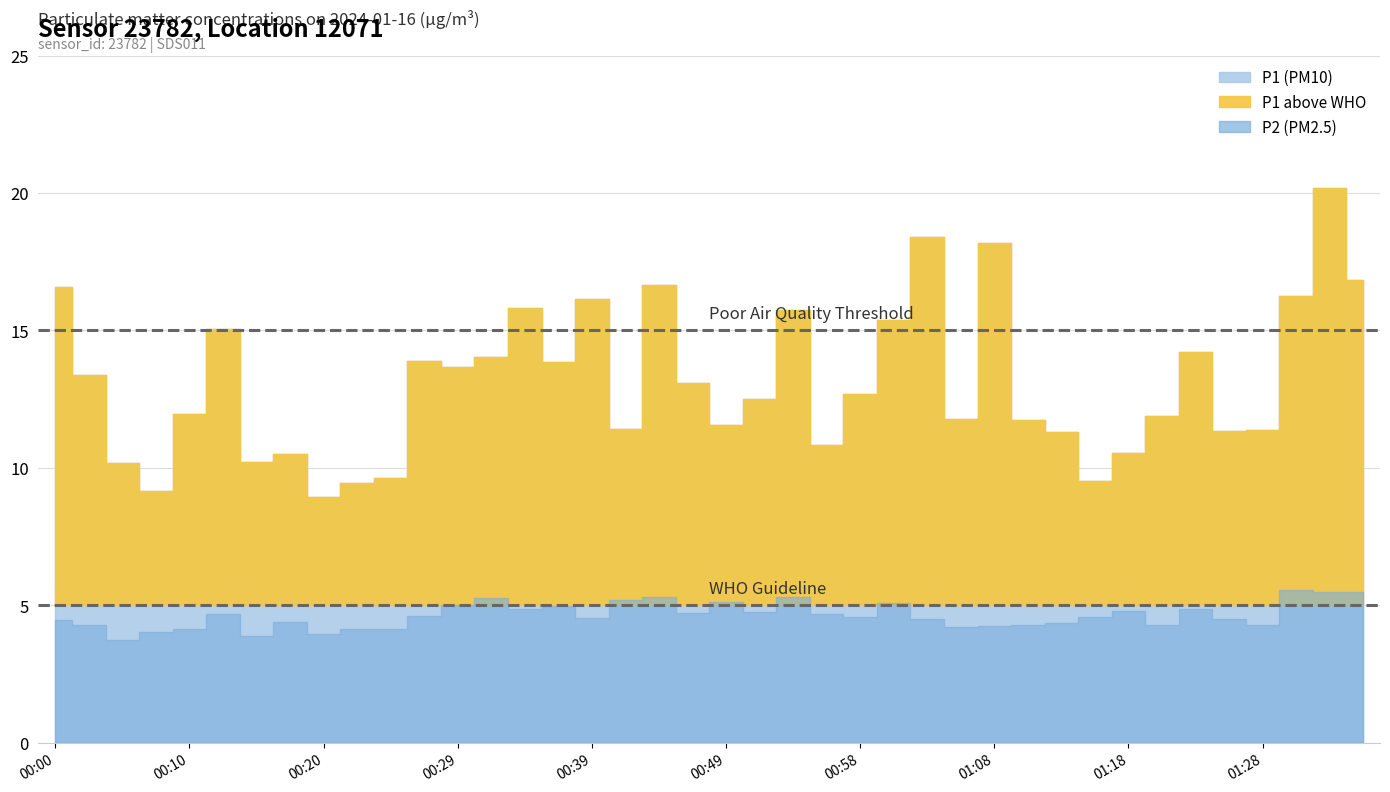

What is the spread (max minus min) of values at 01:28?

7.1